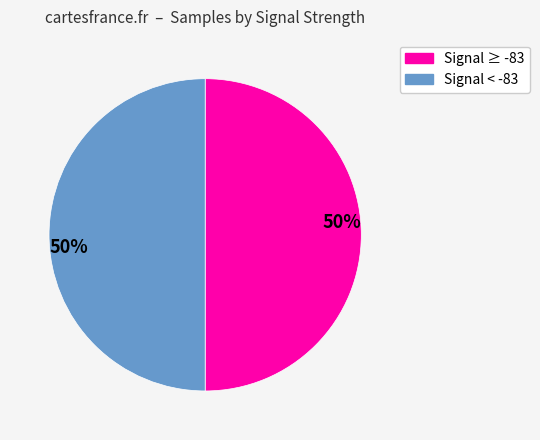

To the nearest percent, what is the average slice percentage?

50%